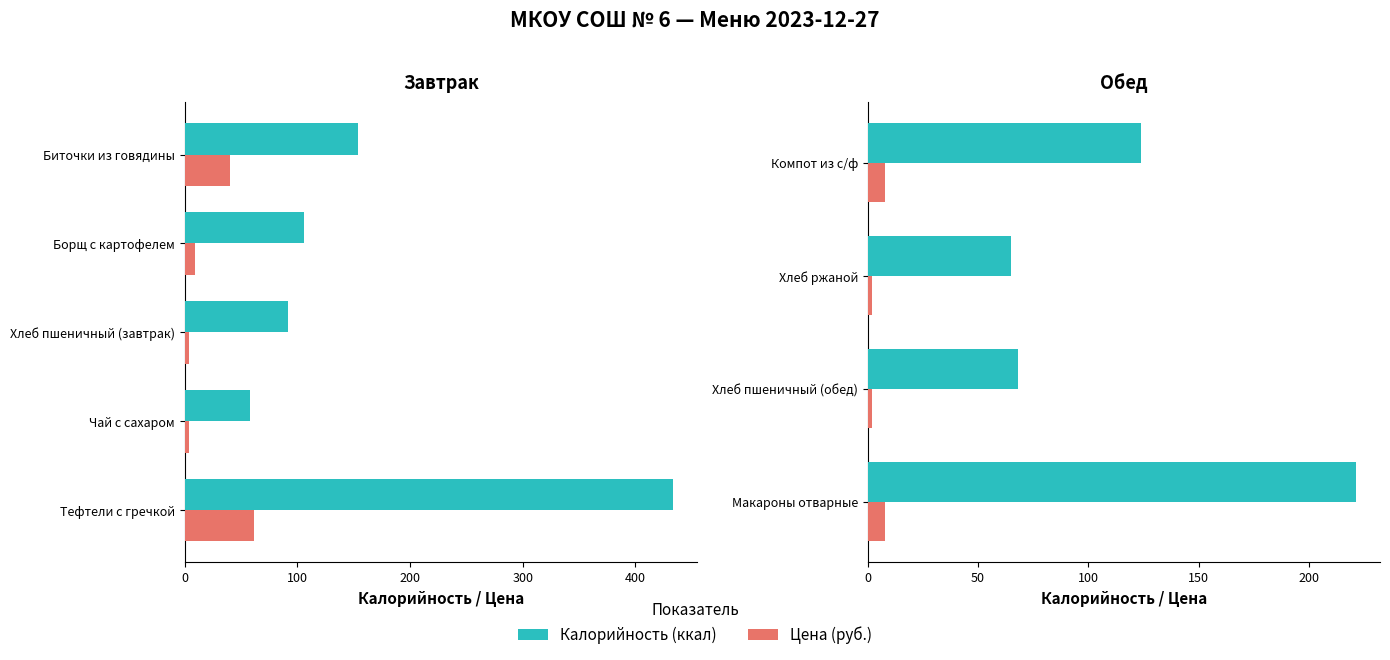

At how many categories does at least one series exceed 118?

2